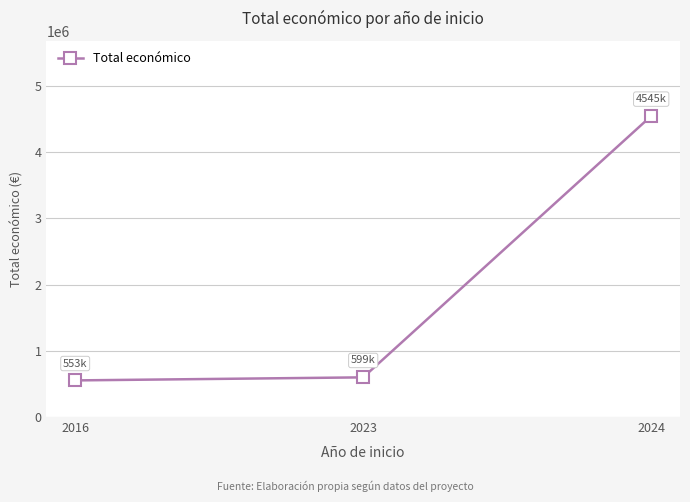

Where is the data nearest to the value 2548689?

2023